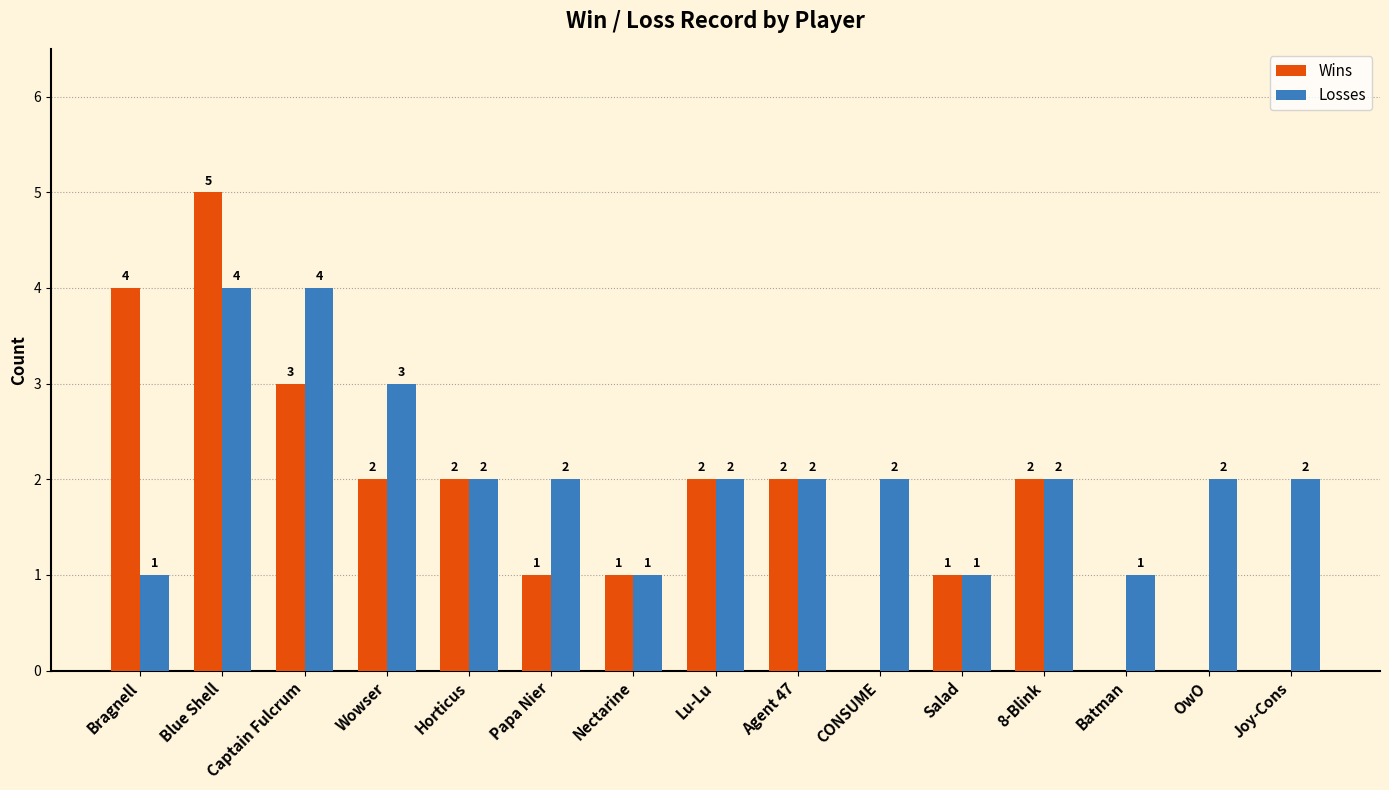

Which series has the largest total across all categories?

Losses